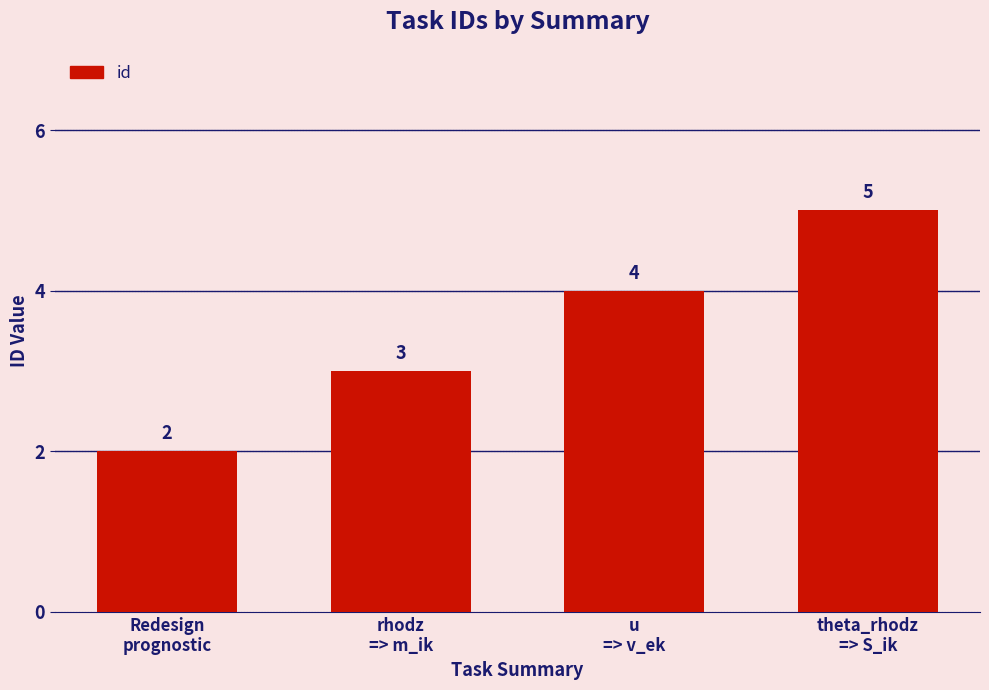

What is the minimum value shown in the chart?

2